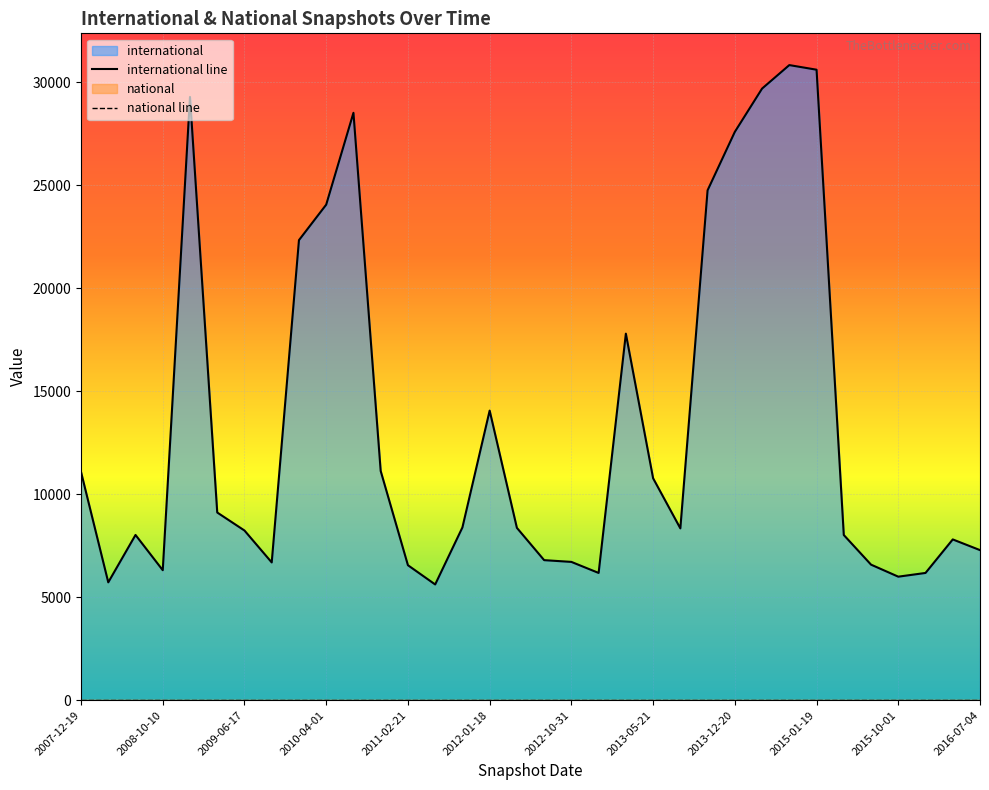

What is the label of the 2nd point from the right?

2016-04-05